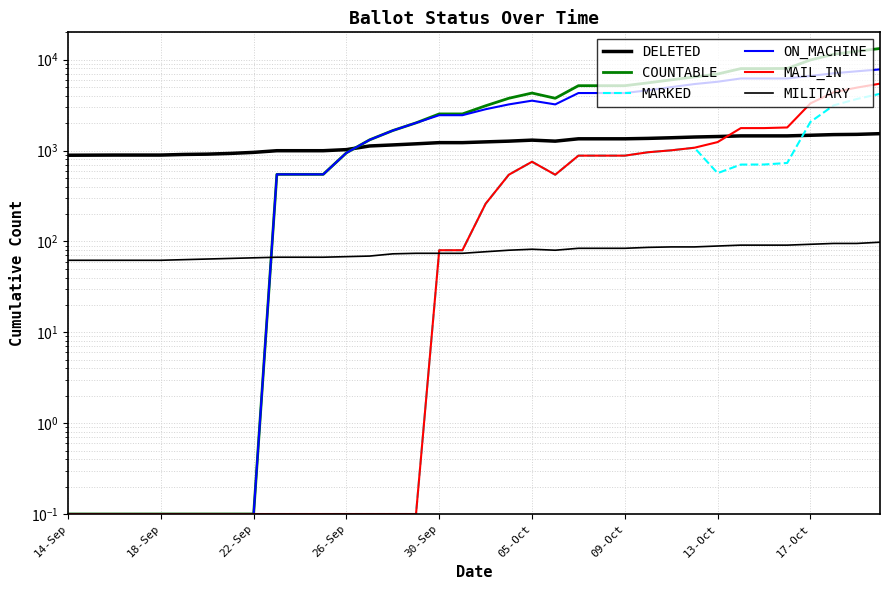

How many values in the MAIL_IN series are below 260?

18